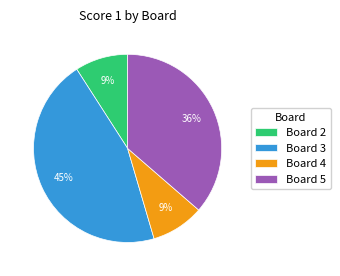

True or false: Board 2 accounts for 19% of the total.

False